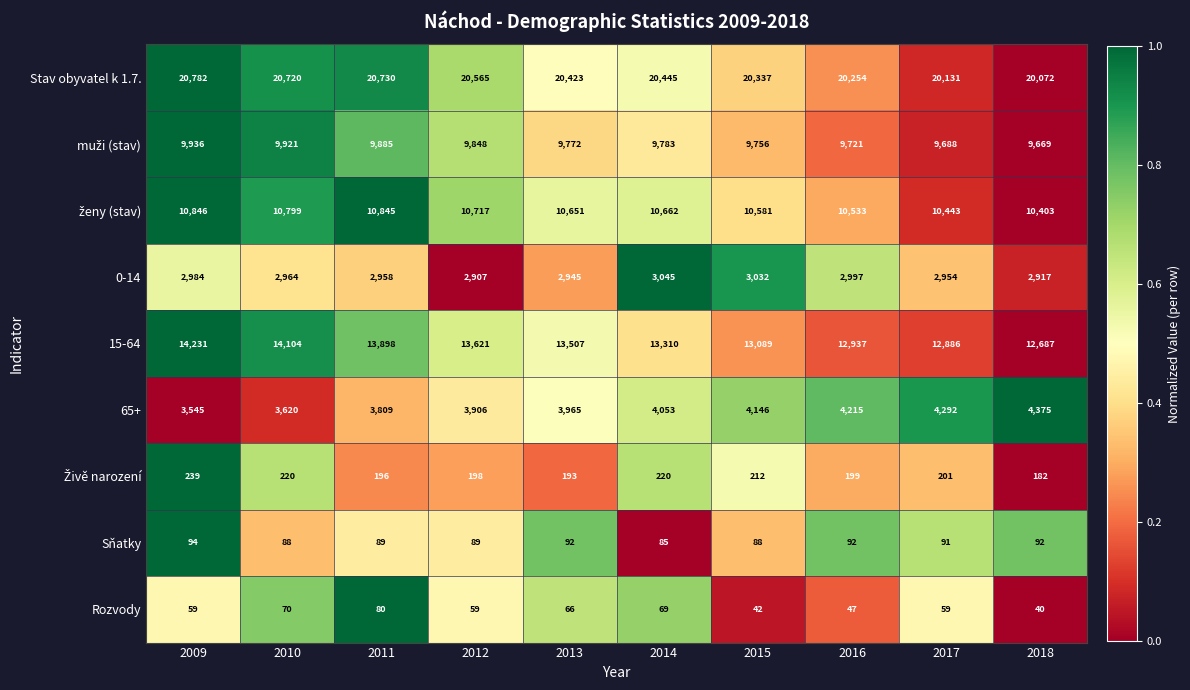

What is the sum of all Stav obyvatel k 1.7. values?

204459